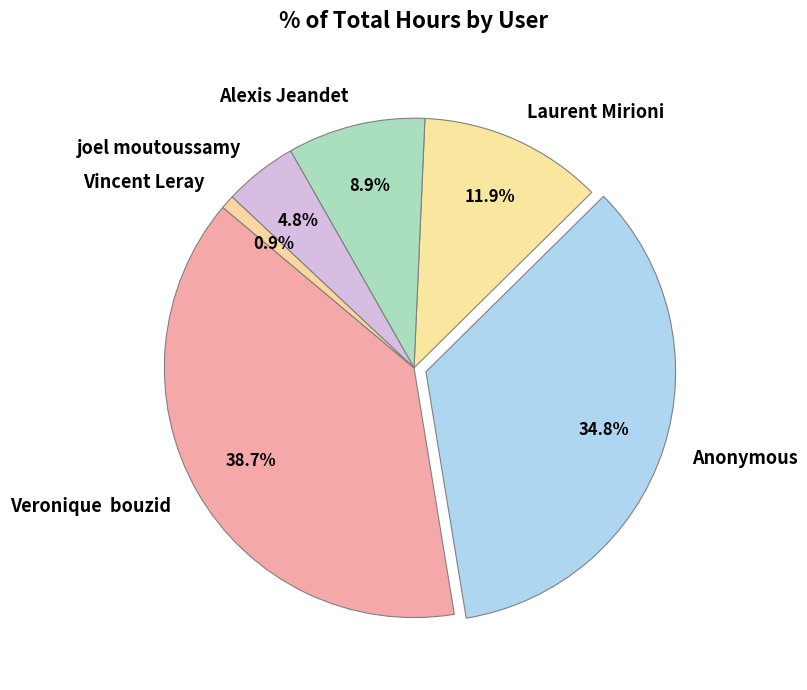

Combined, what portion of the pie is Laurent Mirioni and Anonymous?

46.7%